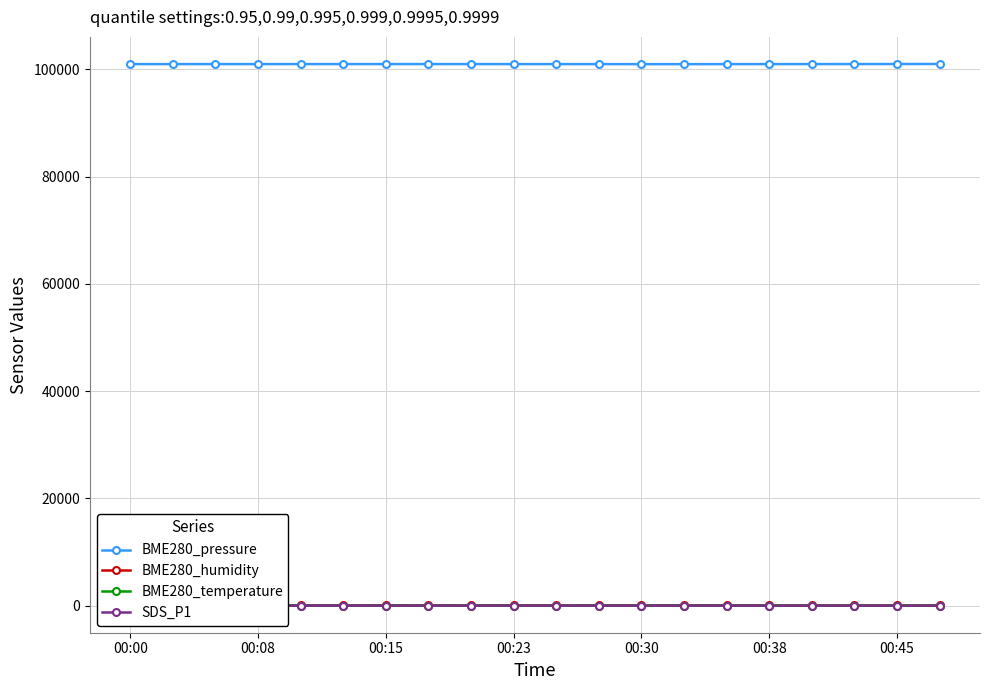

Reading left to right, transcribe all the data shown in this chart.

BME280_pressure: 100958.5	100959.0	100960.6	100958.9	100960.9	100960.9	100962.4	100962.6	100959.9	100958.3	100958.0	100955.8	100951.6	100949.9	100953.2	100958.1	100960.6	100963.9	100974.0	100981.3
BME280_humidity: 47.3	47.7	48.0	48.1	48.3	48.1	48.6	48.6	48.8	48.5	48.7	48.6	49.1	48.9	49.1	49.3	49.4	49.2	48.9	49.4
BME280_temperature: 22.7	22.5	22.3	22.3	22.2	22.2	22.1	22.1	22.1	22.1	22.1	22.1	21.9	21.9	21.8	21.8	21.8	21.9	22.0	21.8
SDS_P1: 34.5	30.4	27.2	28.1	30.1	36.2	26.9	29.8	23.8	31.8	28.5	27.1	31.9	25.8	31.1	26.0	25.0	26.1	24.4	25.2